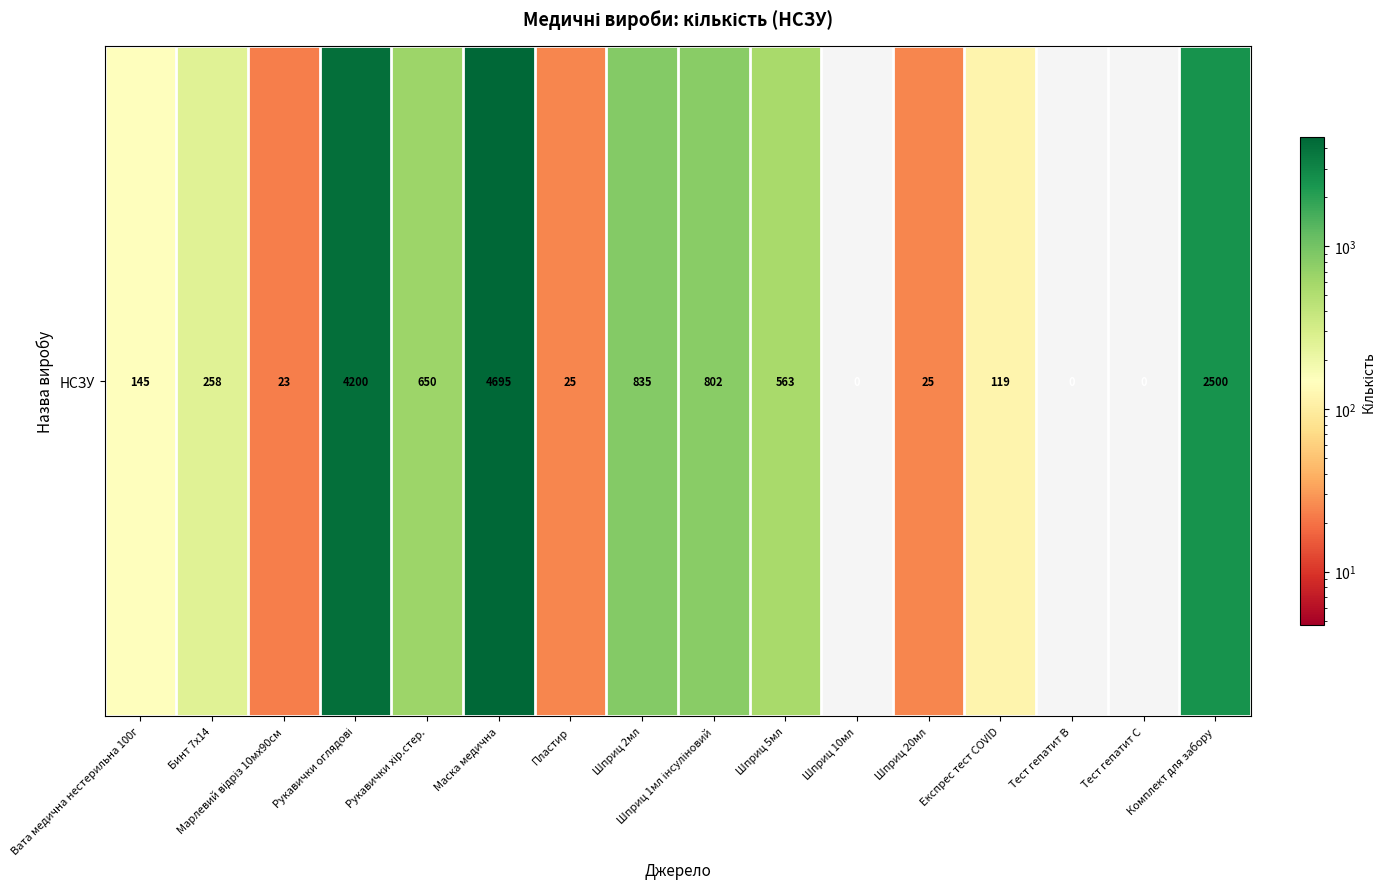

What is the sum of the values at Марлевий відріз 10мх90см and Шприц 1мл інсуліновий?

825.0